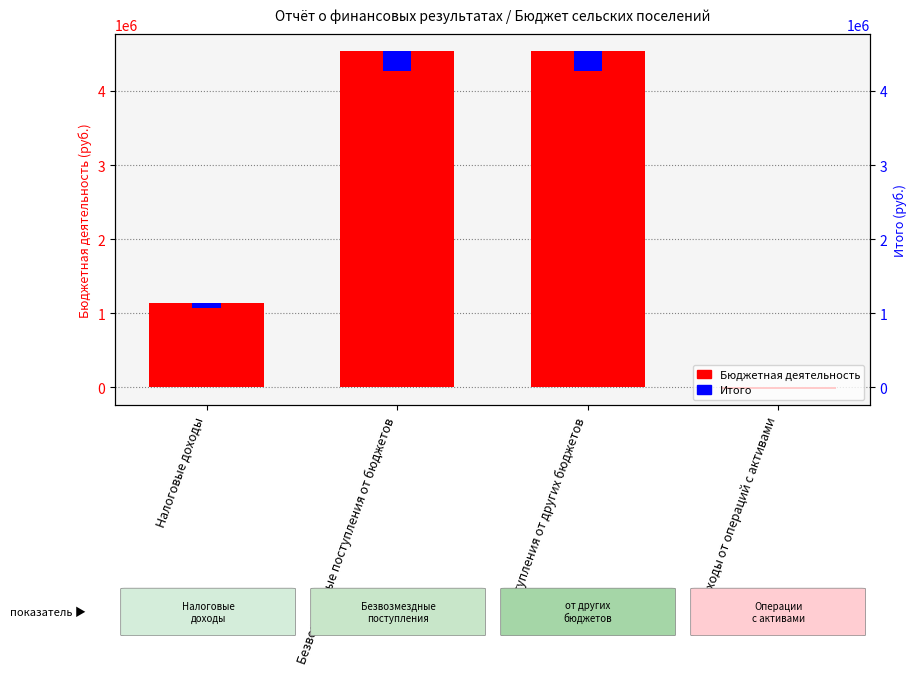

The value at поступления от других бюджетов is 2723535.3. True or false?

False